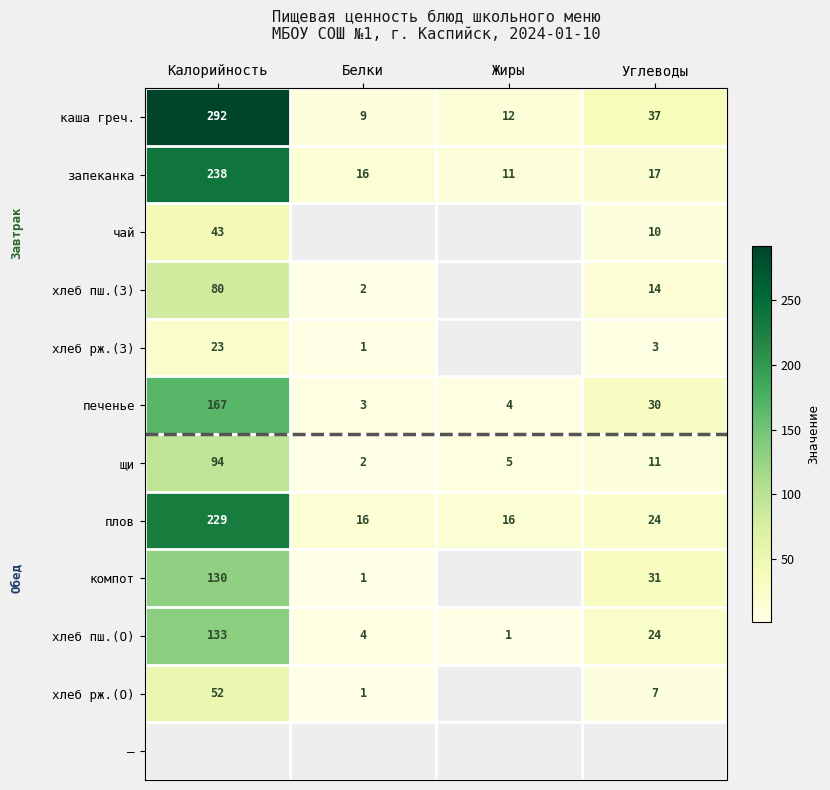

Which category has the lowest value in the щи series?

Белки